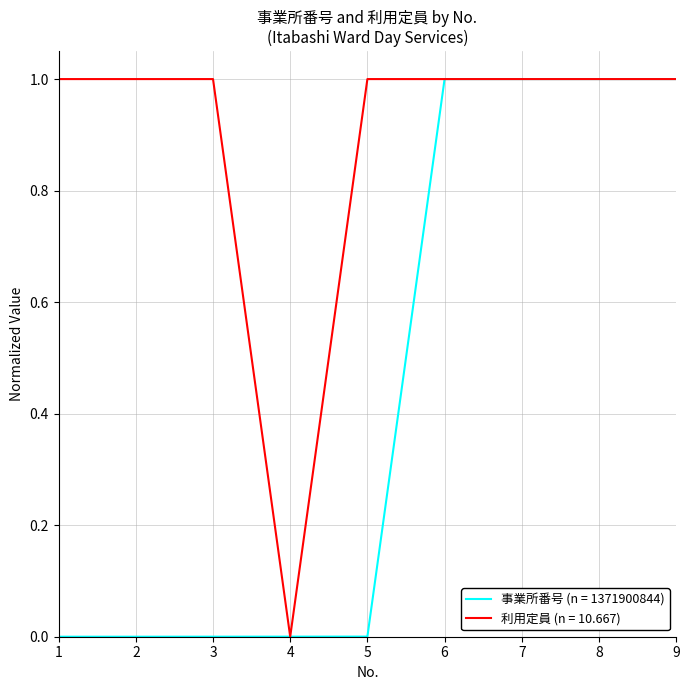

What are all the series names shown in the legend?

事業所番号 (n = 1371900844), 利用定員 (n = 10.667)